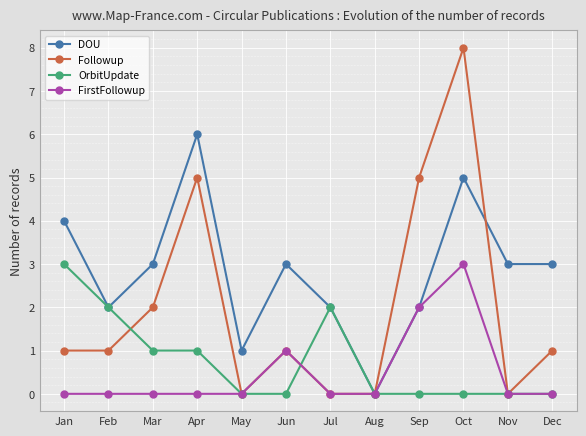

At Oct, list the series in order from largest to smallest.

Followup, DOU, FirstFollowup, OrbitUpdate